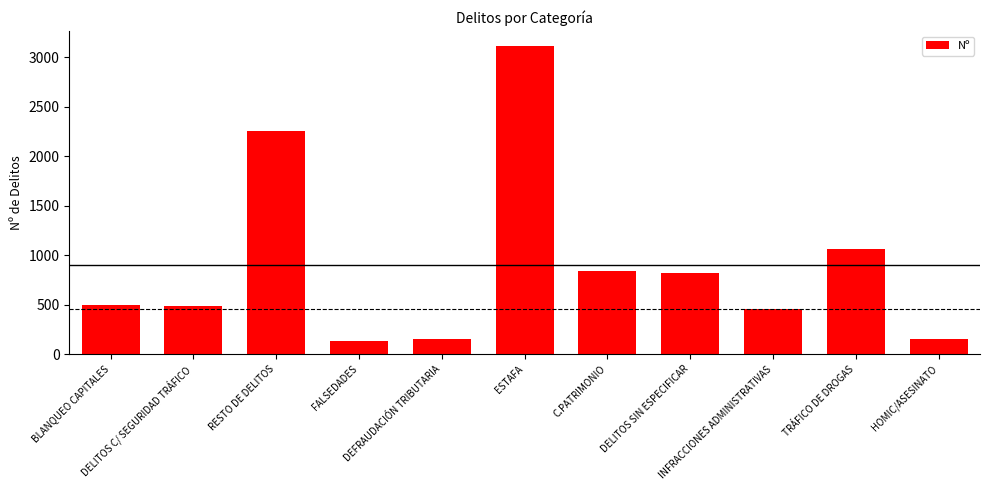

What is the difference between the values at DELITOS SIN ESPECIFICAR and DEFRAUDACIÓN TRIBUTARIA?

659